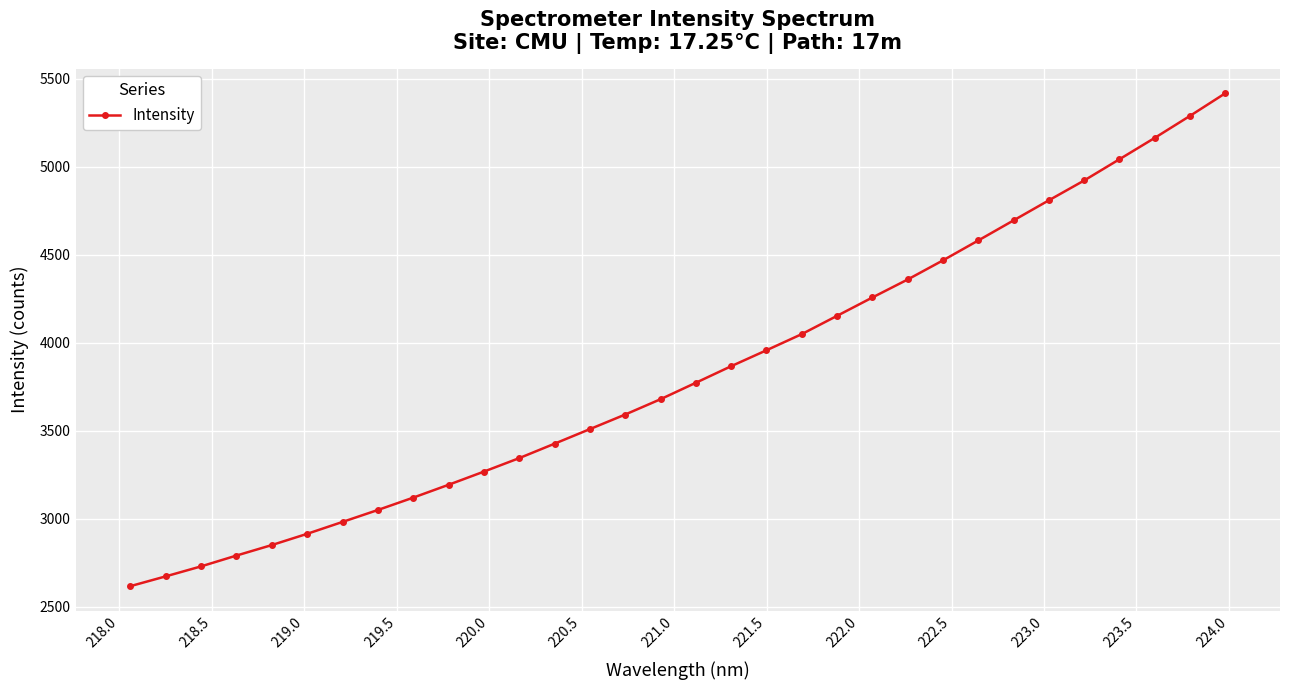

How many series are shown in this chart?

1